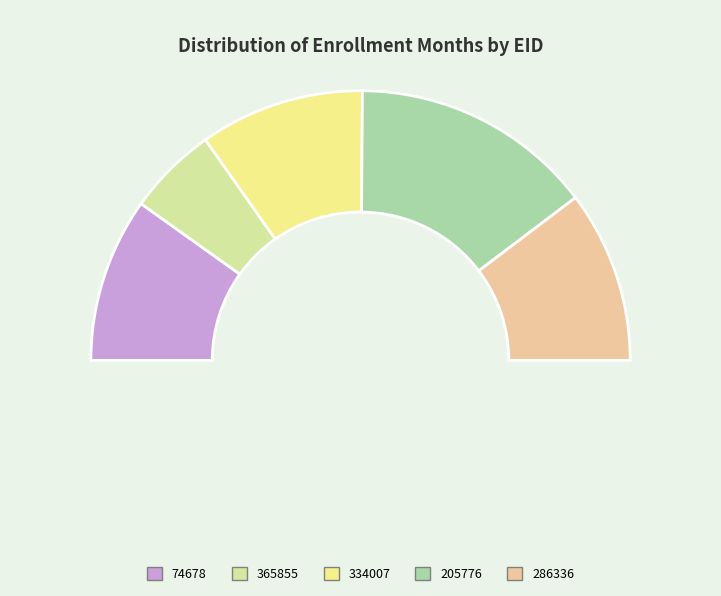

The 74678 slice represents 20% of the pie. True or false?

True